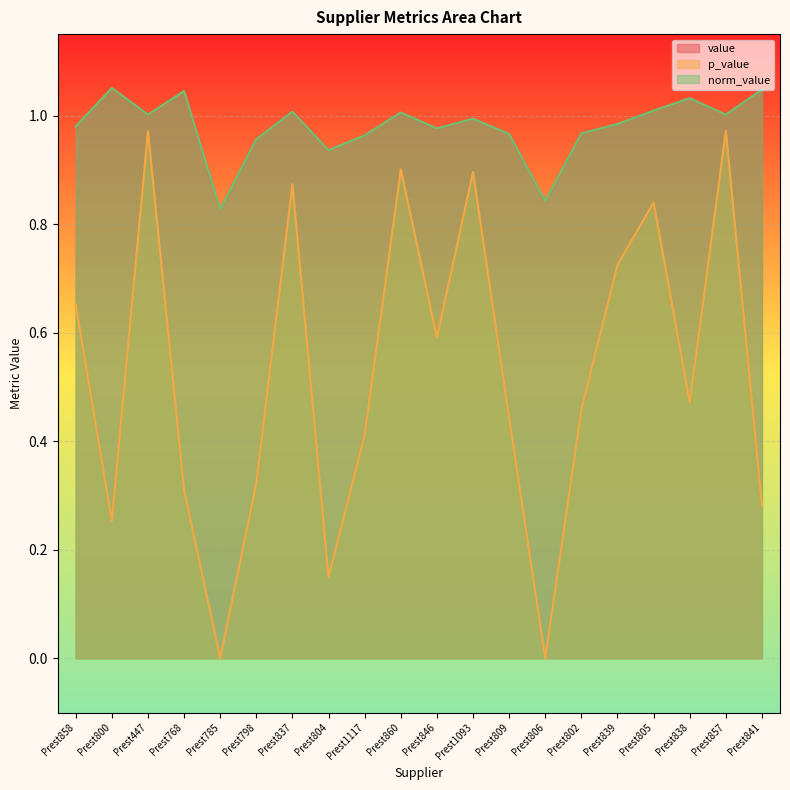

Reading left to right, list all the values displayed in this chart.

value: 1.0	1.1	1.0	1.0	0.8	1.0	1.0	0.9	1.0	1.0	1.0	1.0	1.0	0.8	1.0	1.0	1.0	1.0	1.0	1.0
p_value: 0.7	0.3	1.0	0.3	0.0	0.3	0.9	0.1	0.4	0.9	0.6	0.9	0.4	0.0	0.5	0.7	0.8	0.5	1.0	0.3
norm_value: 1.0	1.1	1.0	1.0	0.8	1.0	1.0	0.9	1.0	1.0	1.0	1.0	1.0	0.8	1.0	1.0	1.0	1.0	1.0	1.0